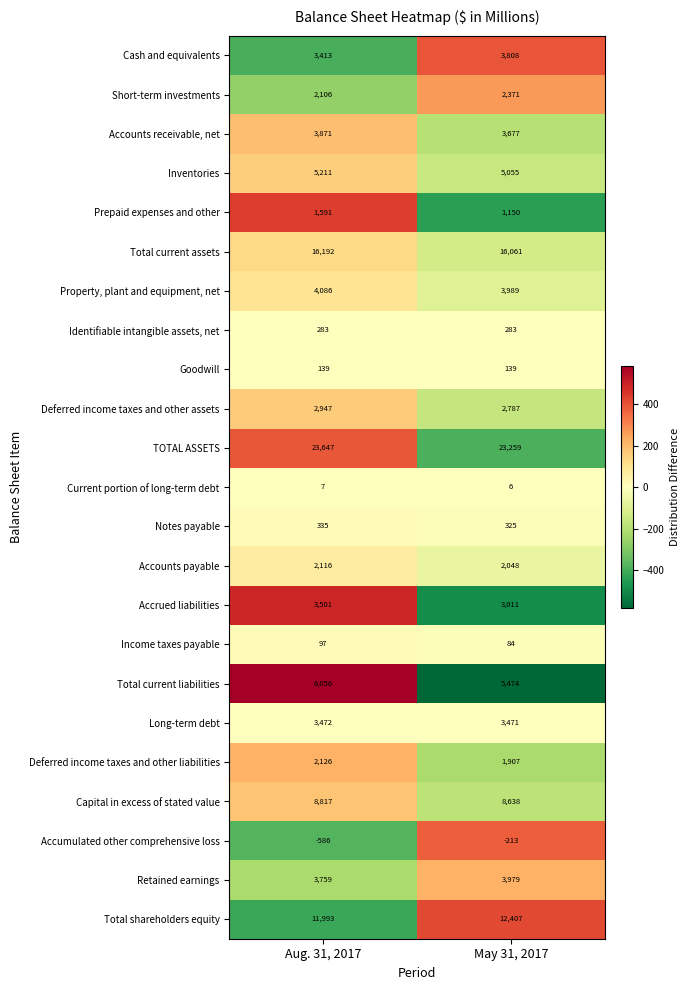

Which series has the largest total across all categories?

TOTAL ASSETS